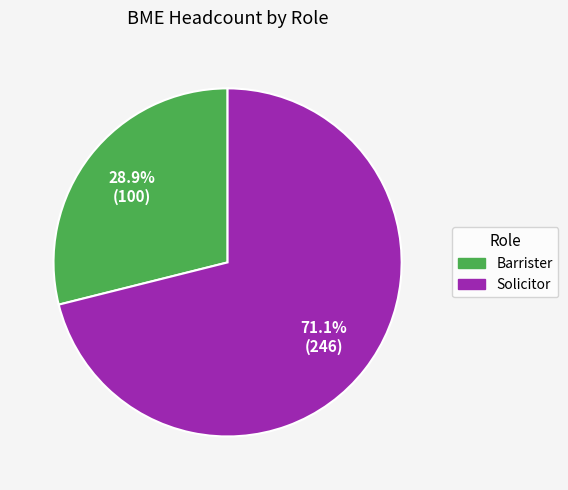

Is it true that Solicitor is 71% of the pie?

True